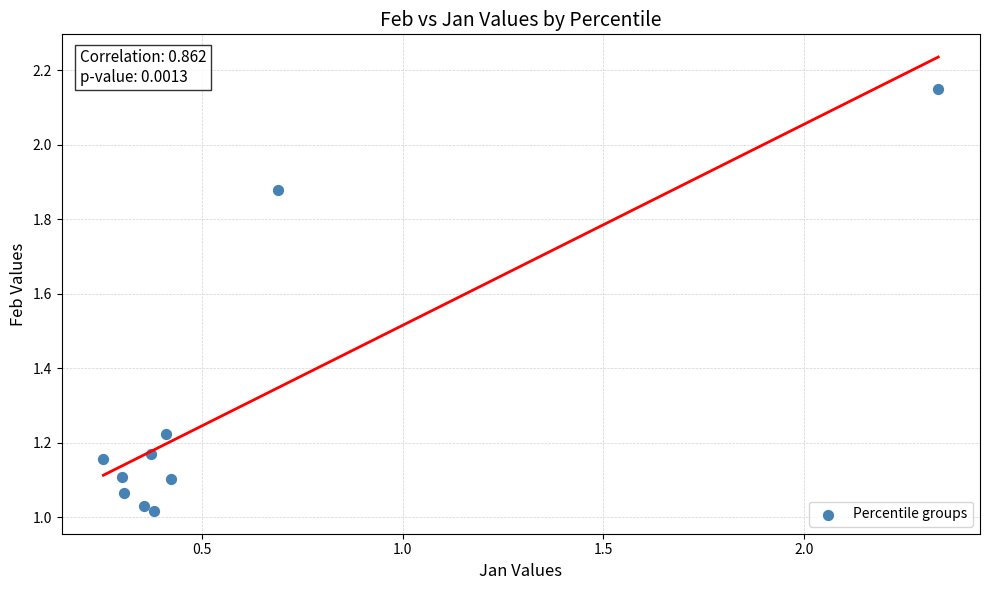

What is the average X value?

0.6